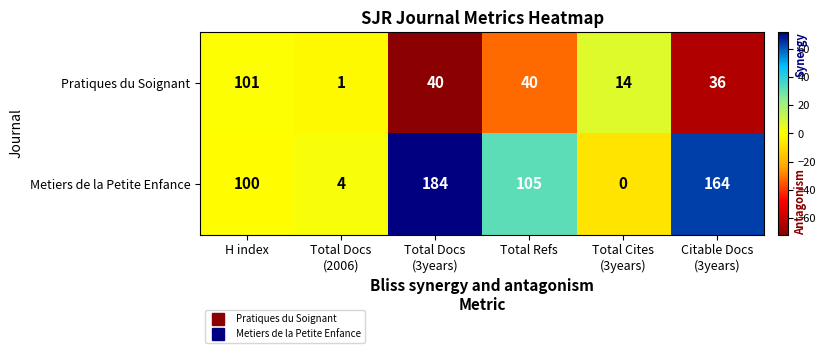

What is the difference between the second highest and minimum values in the Pratiques du Soignant series?

39